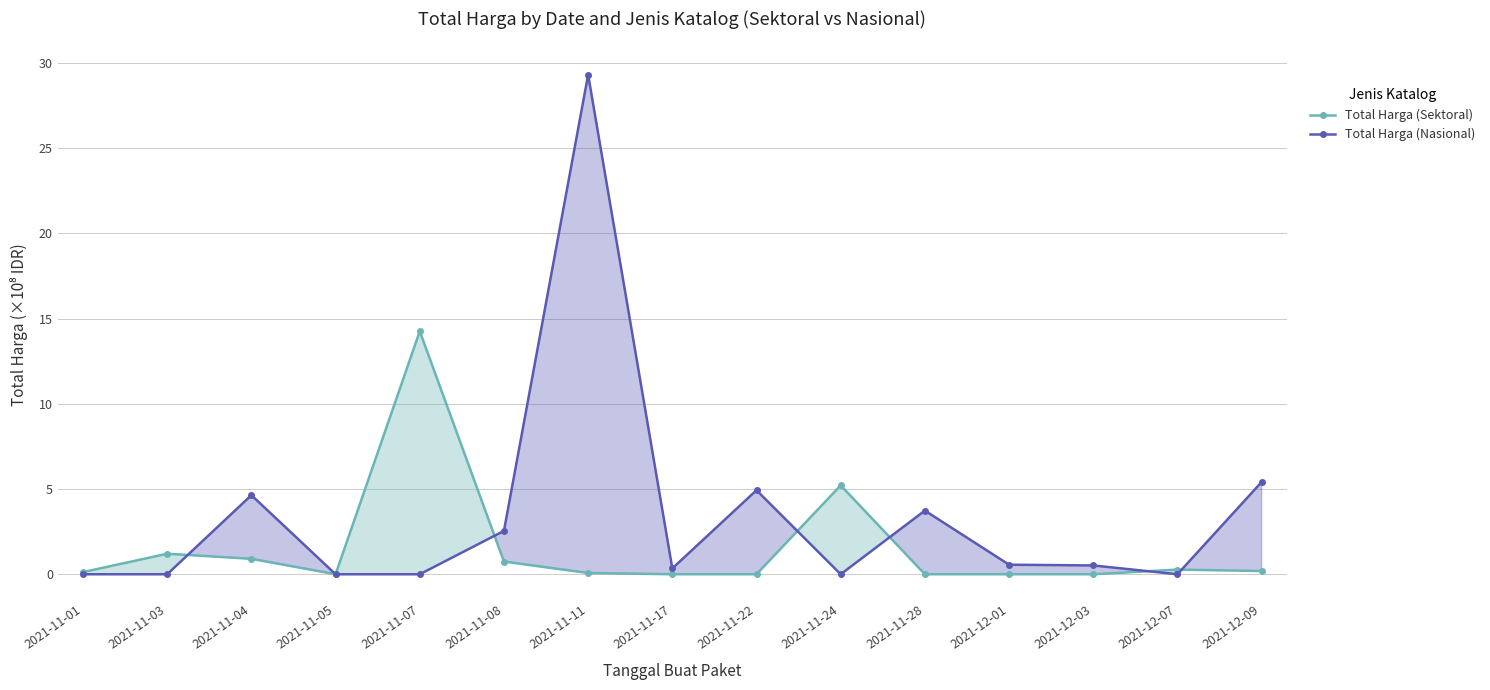

How many values in Total Harga (Nasional) are above zero?

9